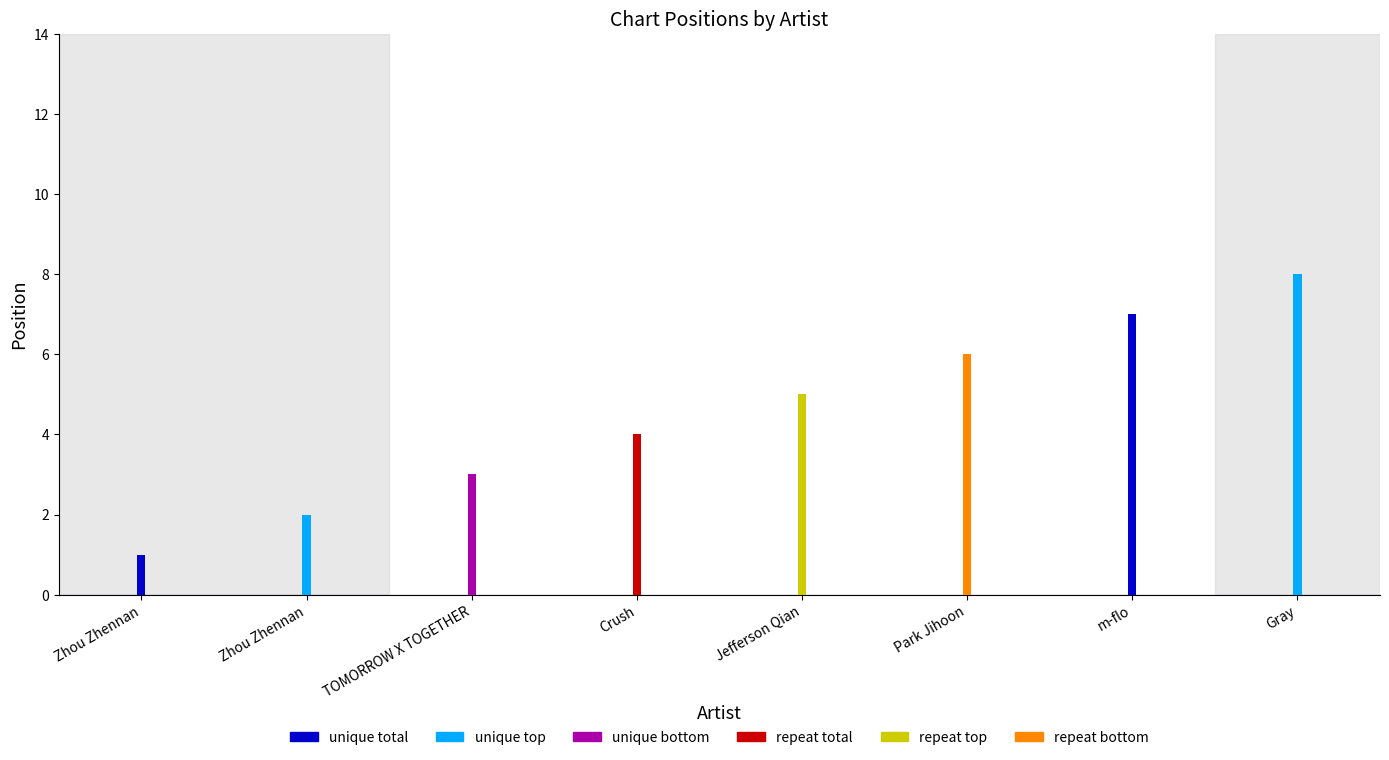

How many bars are there in total?

8